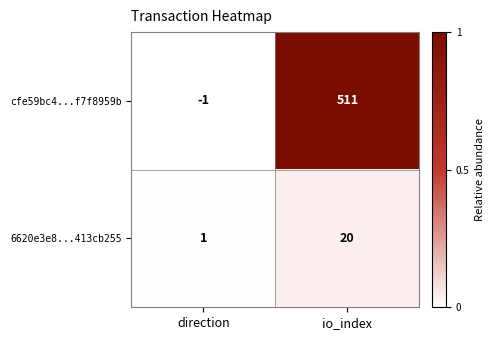

How many data points does each series have?

2